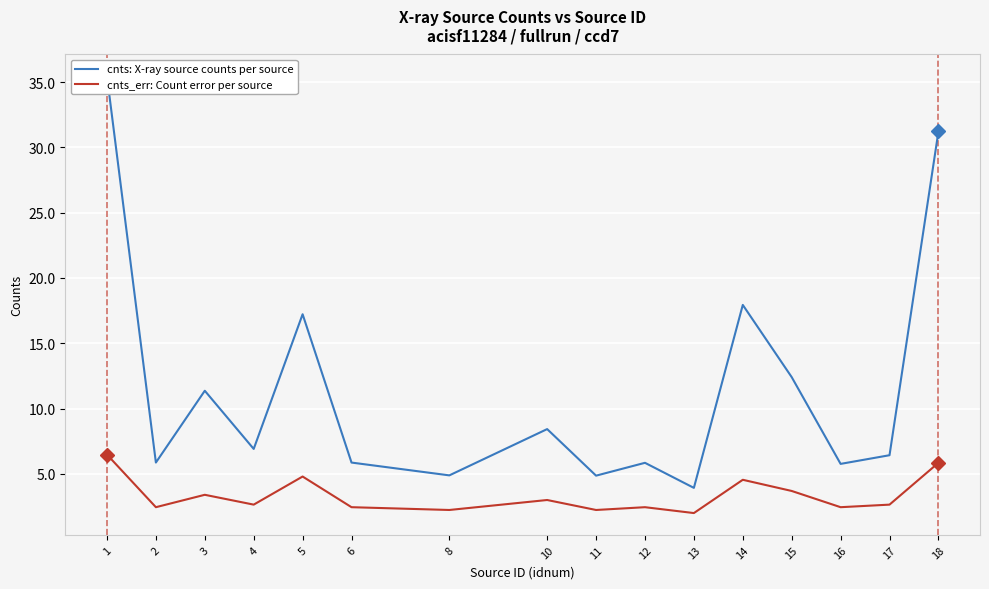

List the labels in order of cnts: X-ray source counts per source value, smallest first.

13, 11, 8, 16, 12, 6, 2, 17, 4, 10, 3, 15, 5, 14, 18, 1